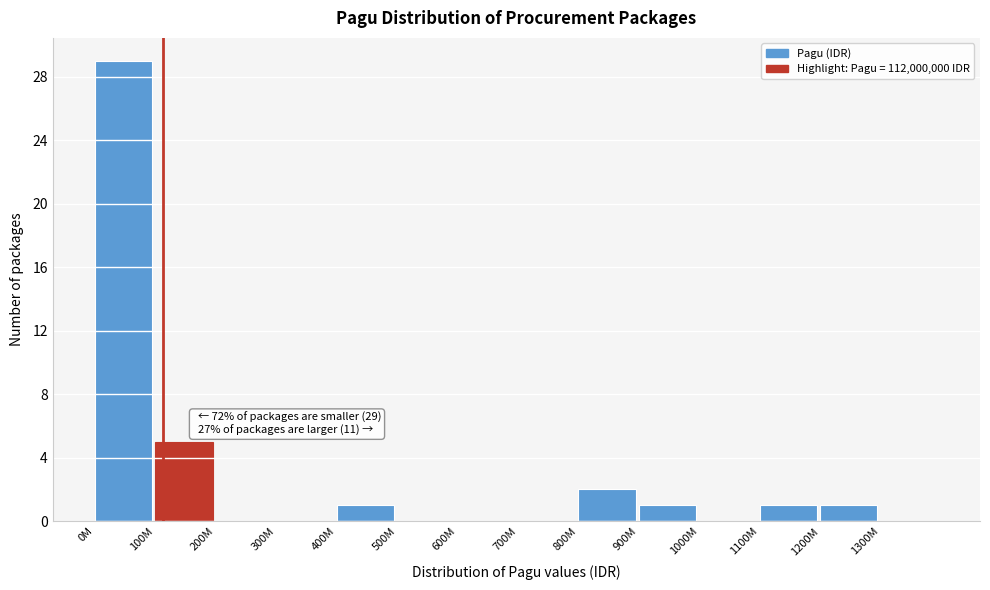

Reading left to right, transcribe all the data shown in this chart.

0M=29	100M=5	200M=0	300M=0	400M=1	500M=0	600M=0	700M=0	800M=2	900M=1	1000M=0	1100M=1	1200M=1	1300M=0